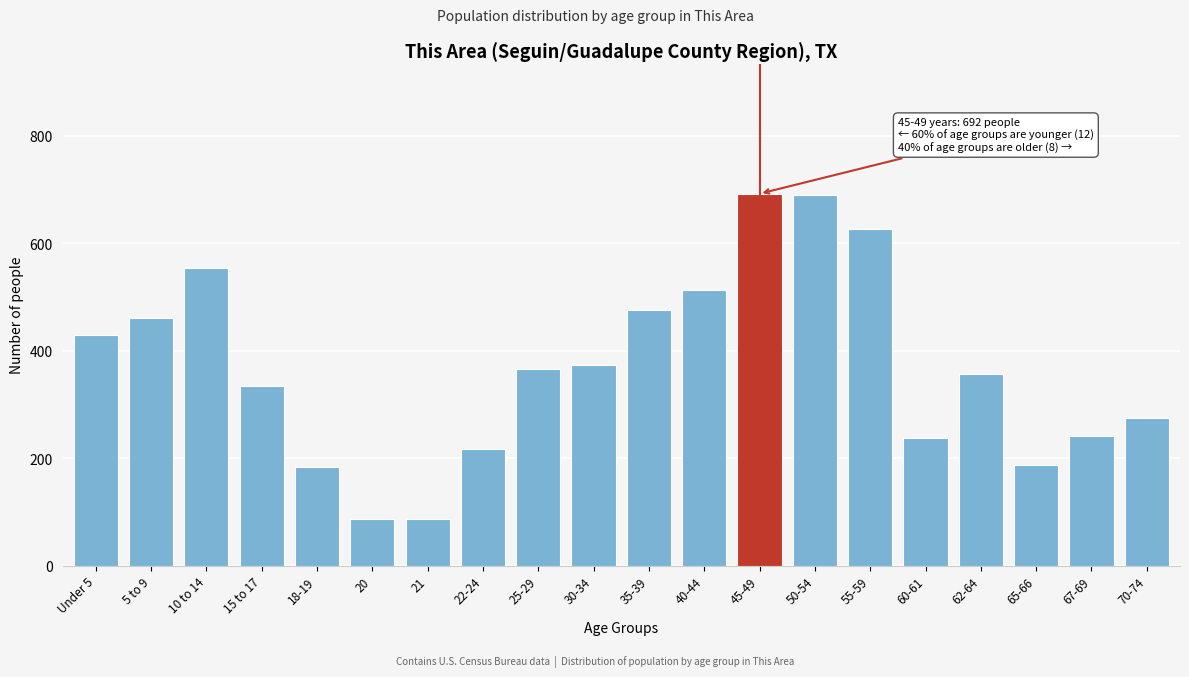

Which has a higher value, 62-64 or 10 to 14?

10 to 14